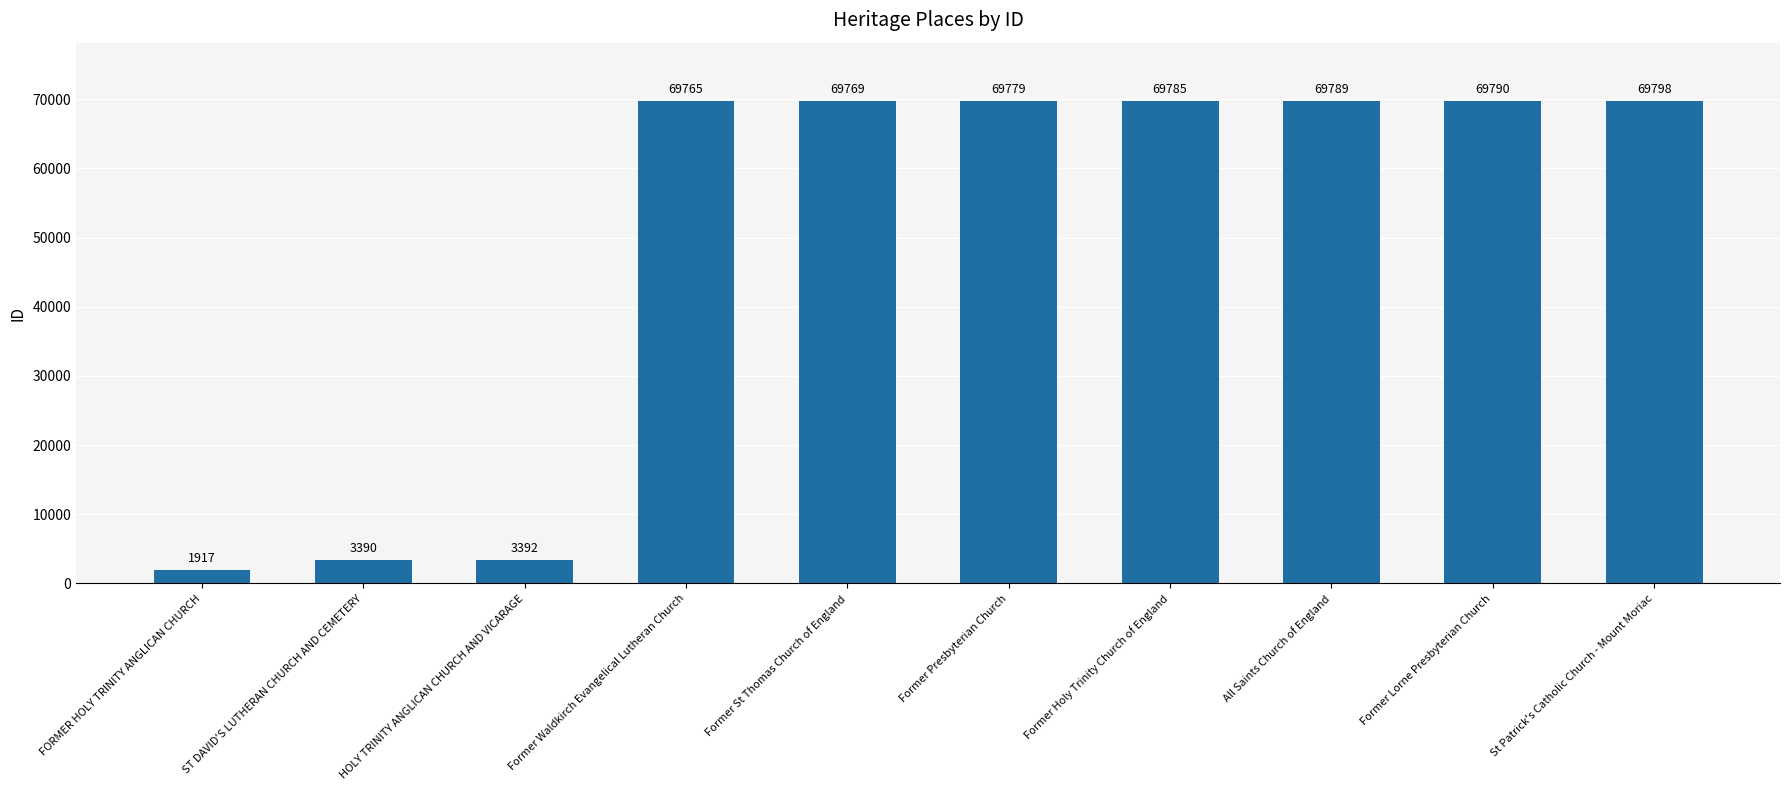

Does the chart contain any negative values?

No